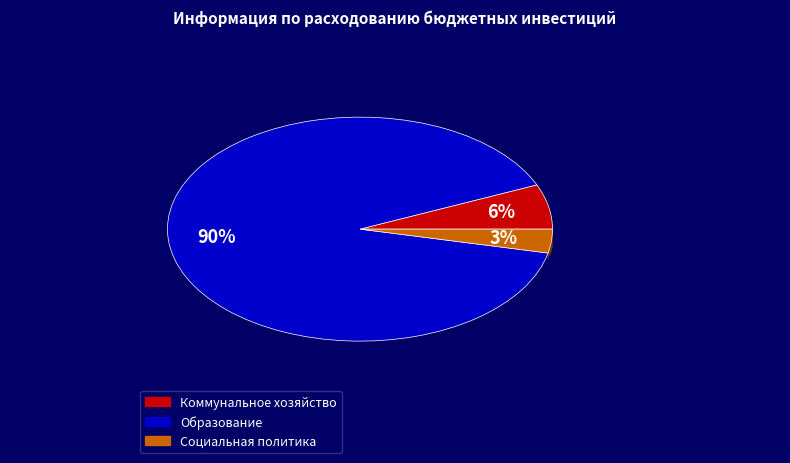

True or false: Коммунальное хозяйство accounts for 1% of the total.

False